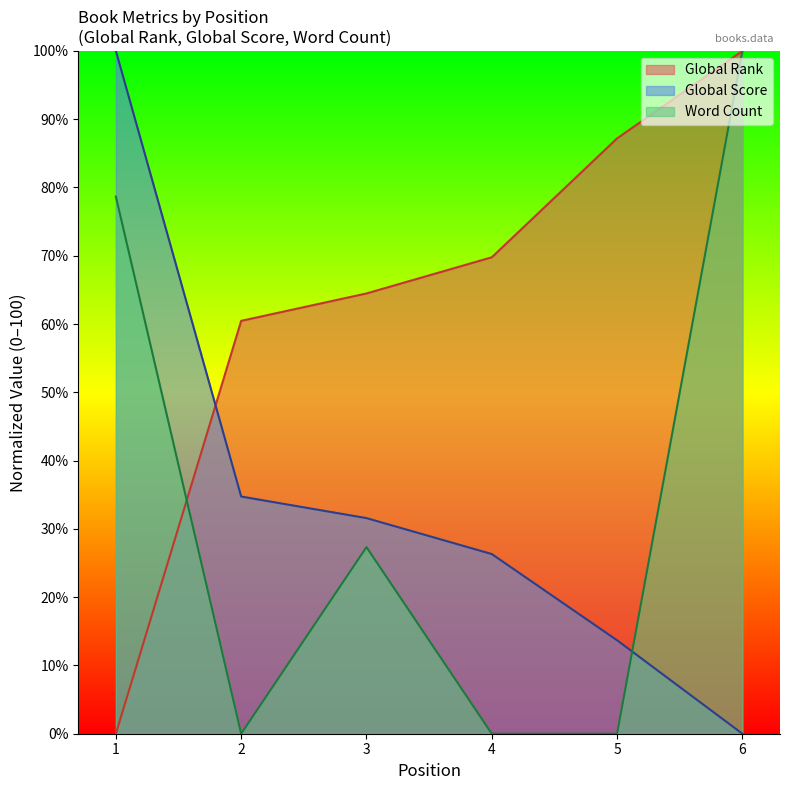

What is the difference between the highest and lowest values at 3?

37.1